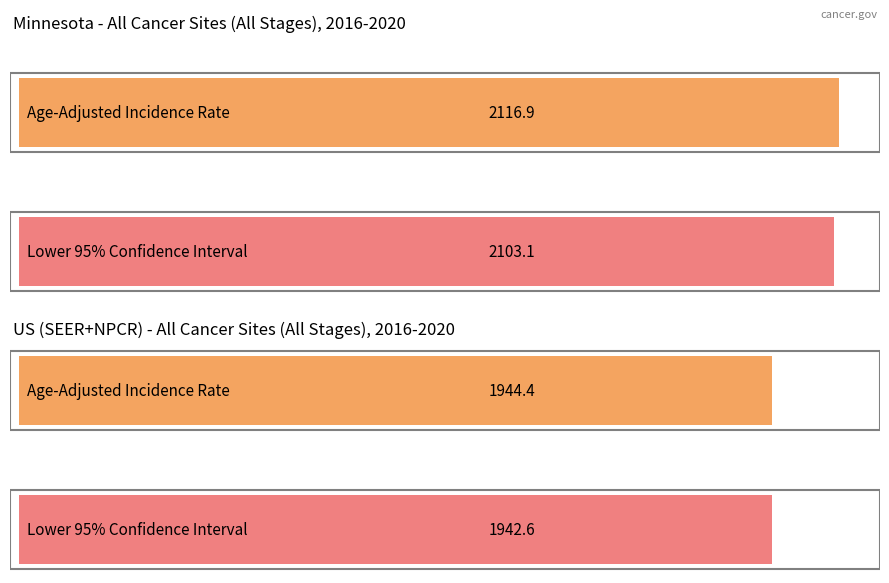

True or false: Age-Adjusted Incidence Rate has a value of 3252.2 at Minnesota.

False